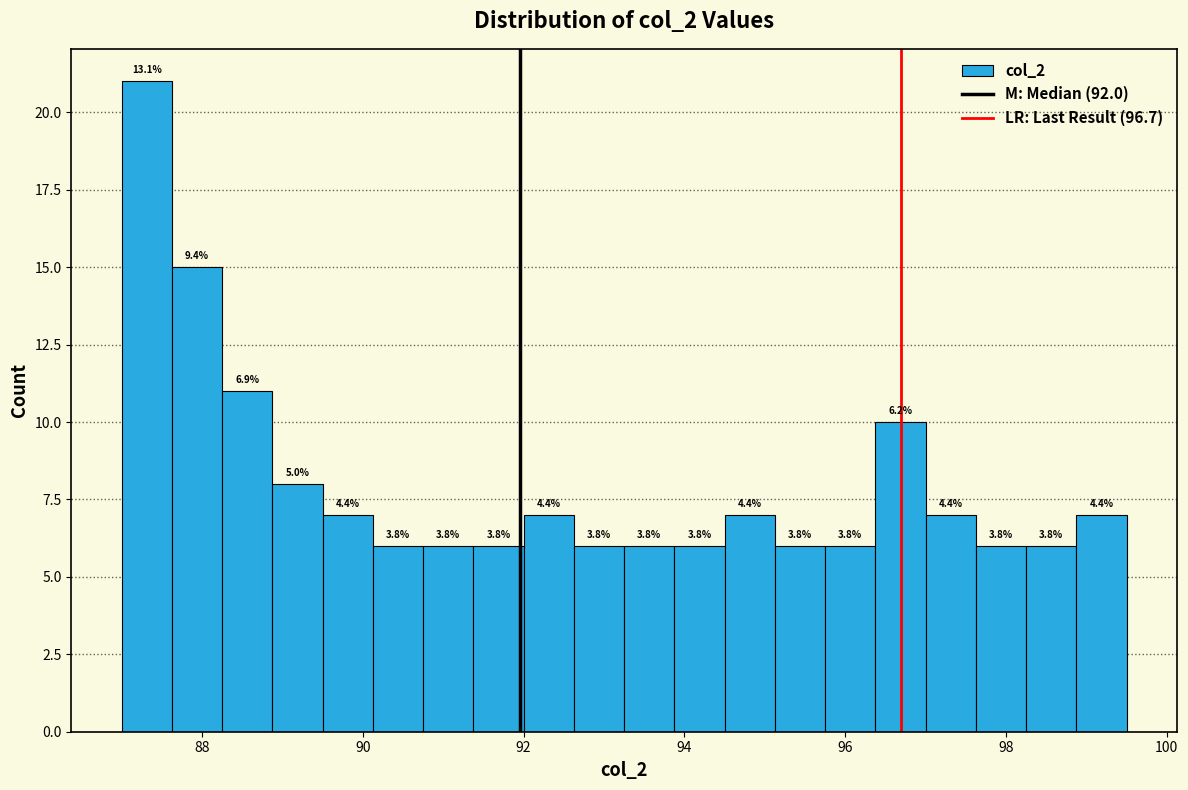

Around what value on the x-axis is the tallest bar? Give the approximate position of its centre, as read against the axis.

87.4